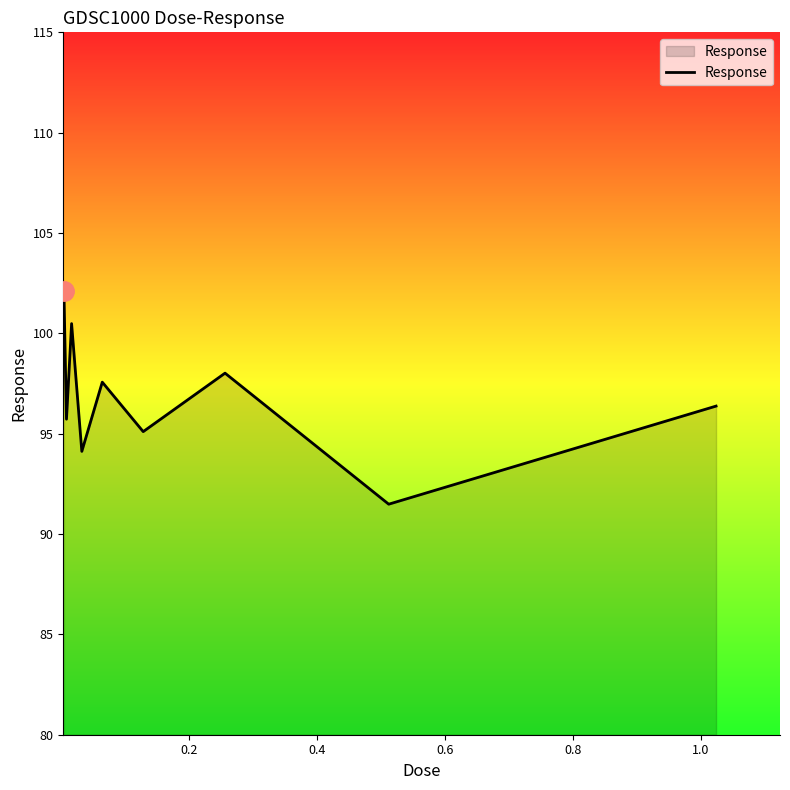

What is the greatest value displayed?

102.1